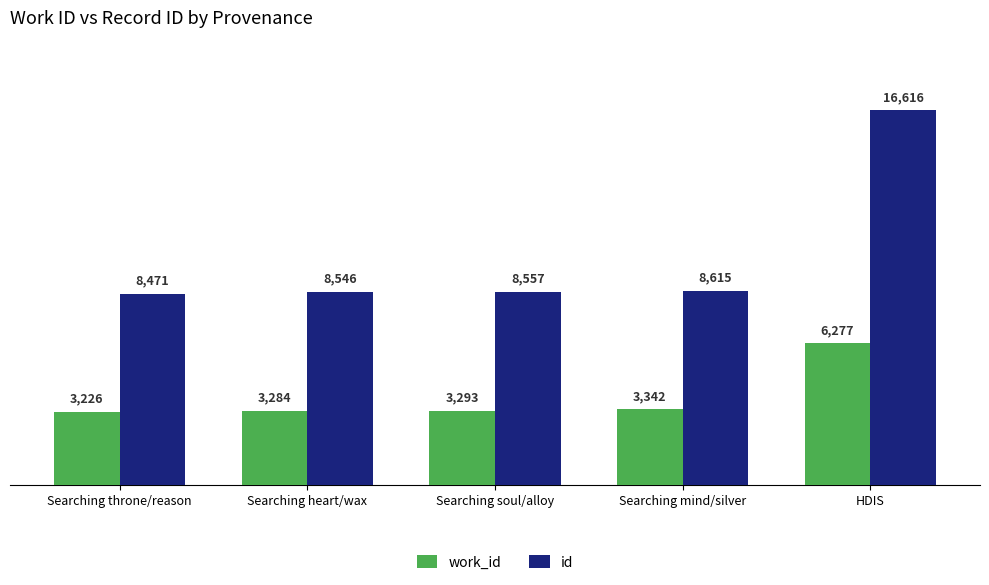

Which series has the largest range (max minus min)?

id